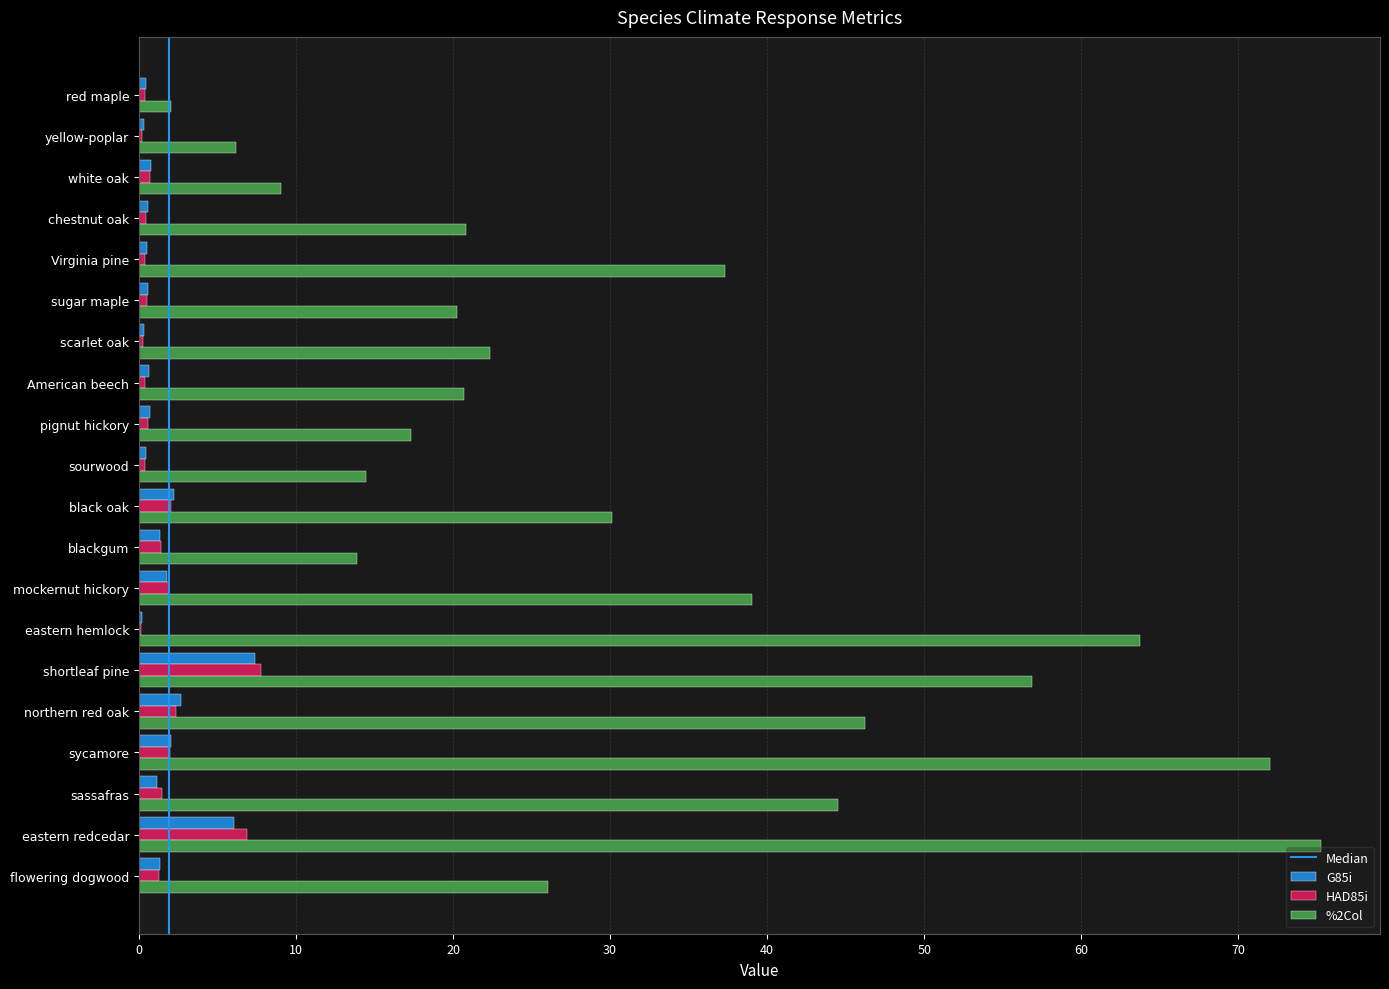

The %2Col series shows 63.8 at eastern hemlock. True or false?

True